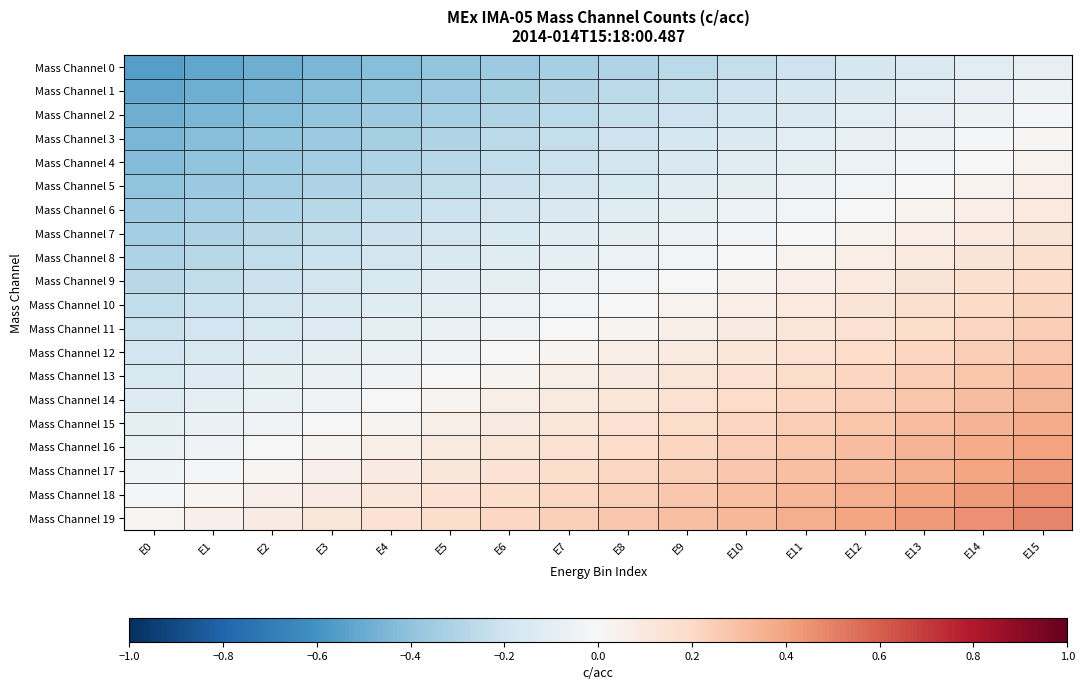

Which series has the largest total across all categories?

Mass Channel 19